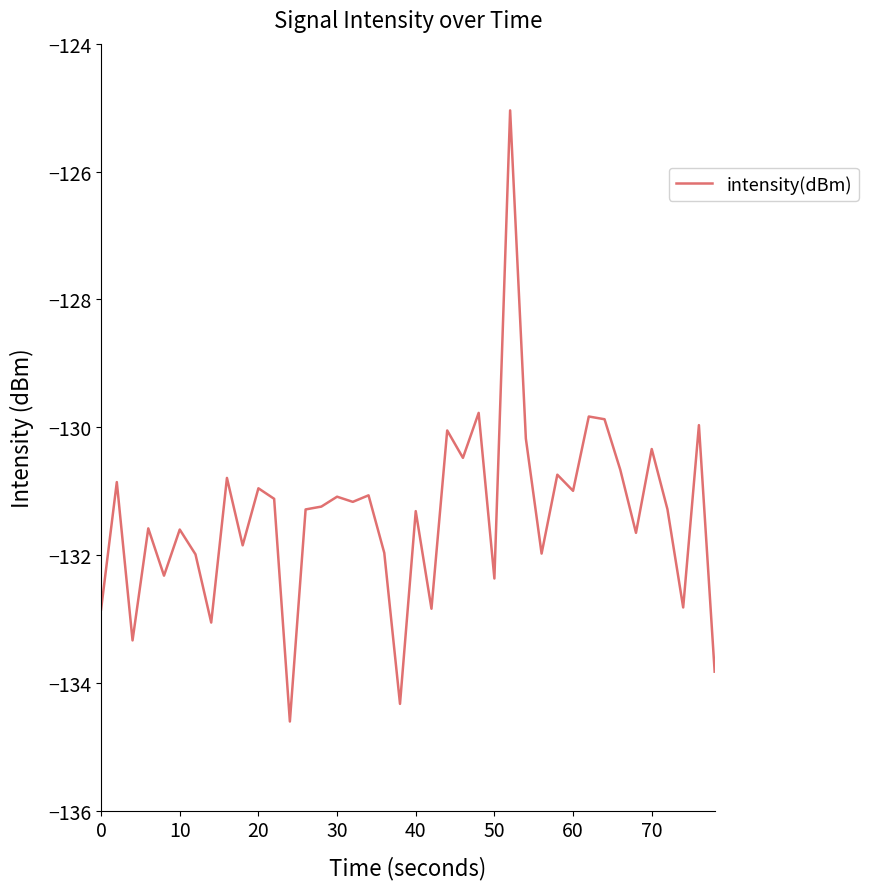

What is the minimum value shown in the chart?

-134.6